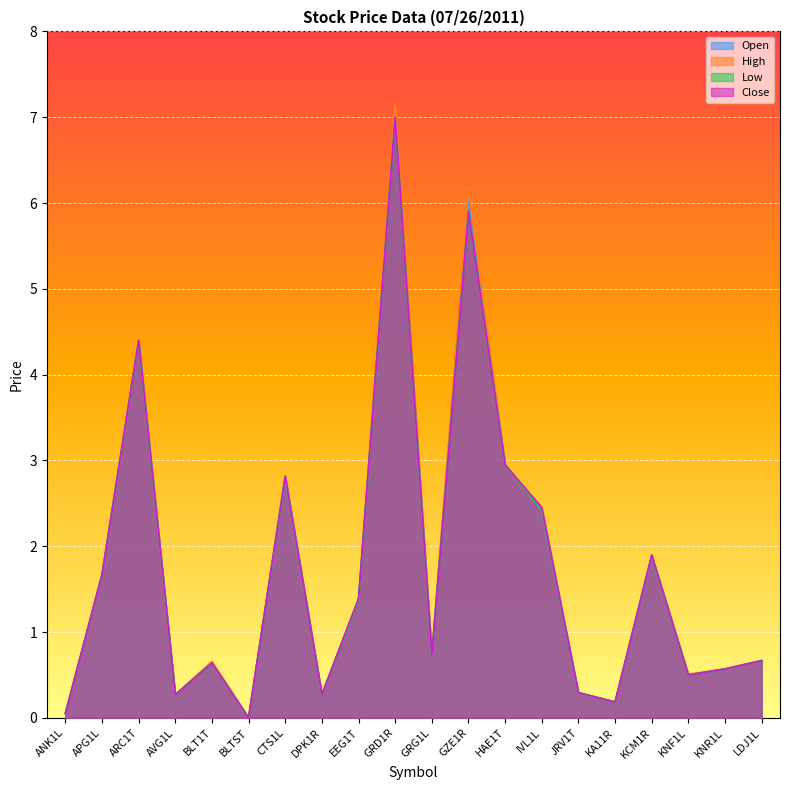

How many lines are shown in the chart?

4